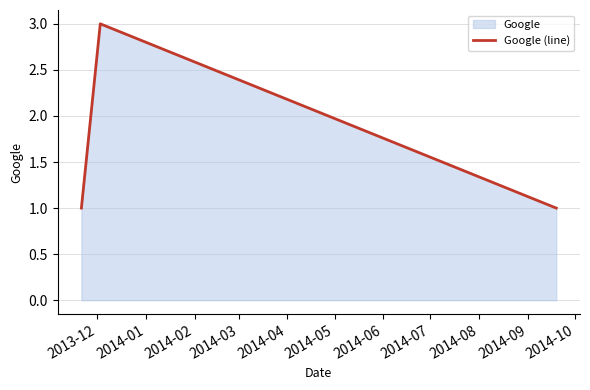

What is the sum of all values?

5